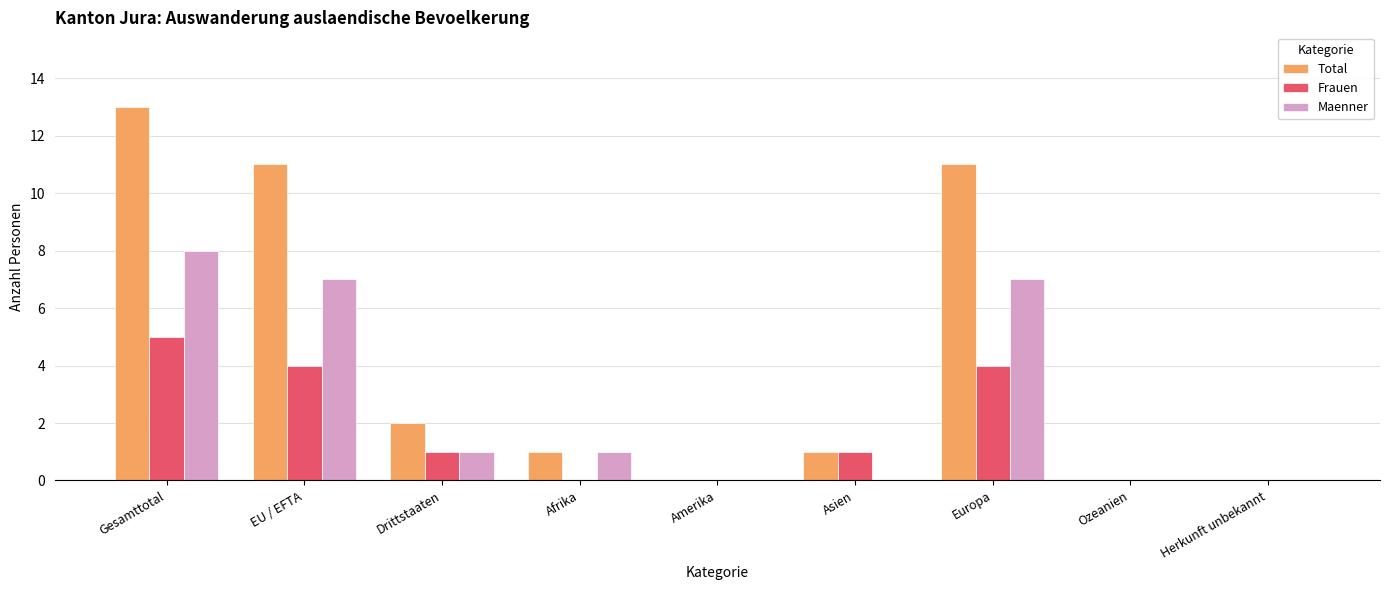

Count the number of categories in the chart.

9